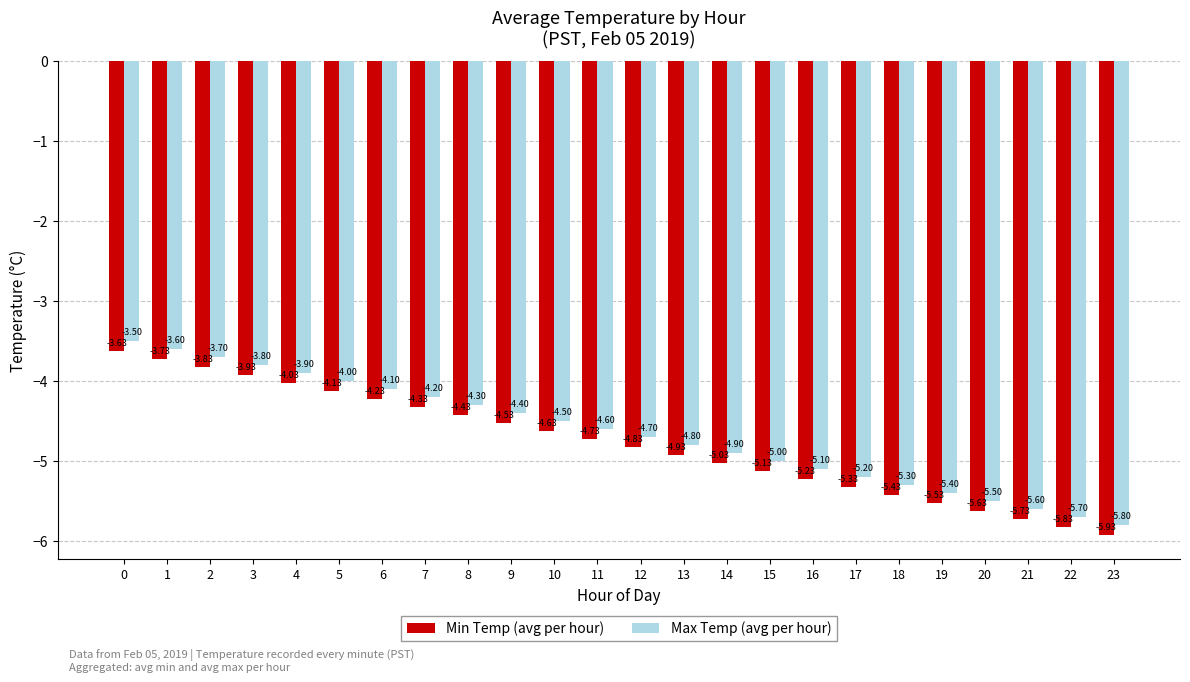

What is the total value across all series at 19?

-10.9